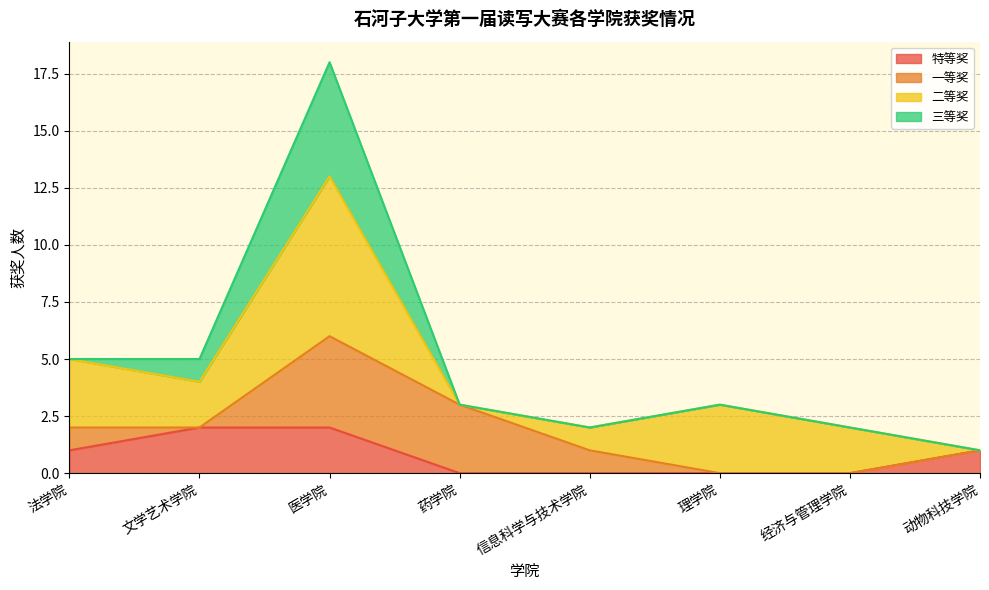

At which category does the chart reach its minimum across all series?

法学院